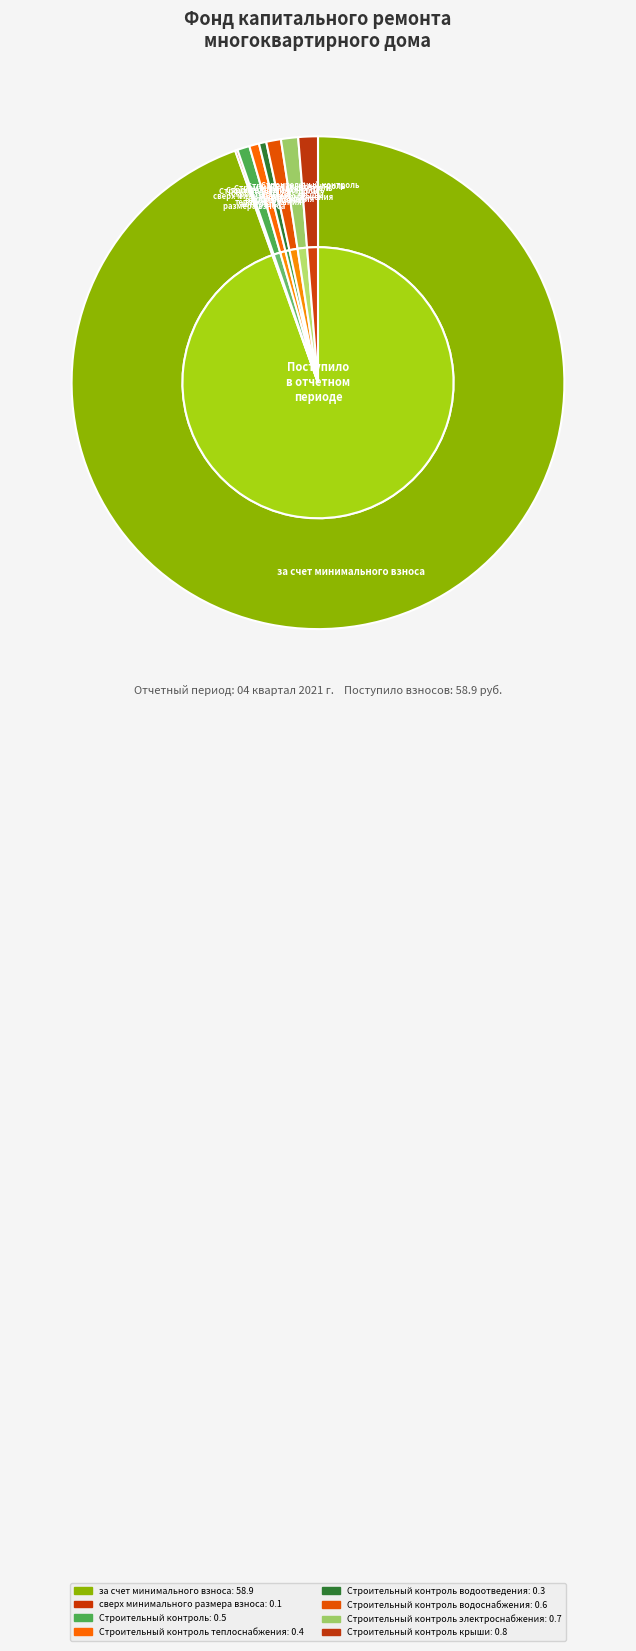

What percentage is the Строительный контроль slice, to the nearest percent?

1%